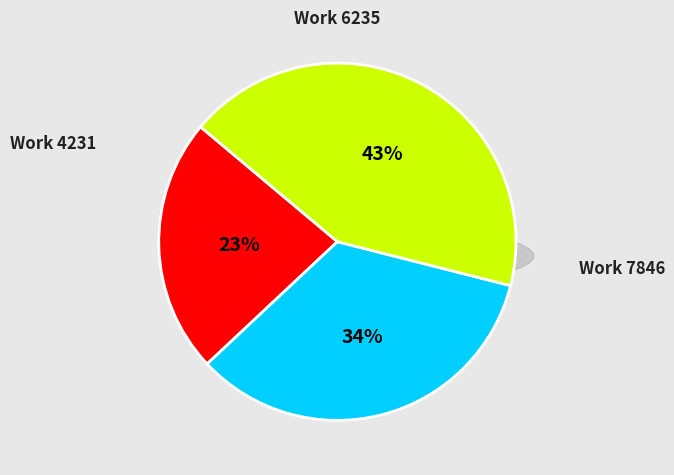

What percentage is the Work 7846 slice, to the nearest percent?

43%